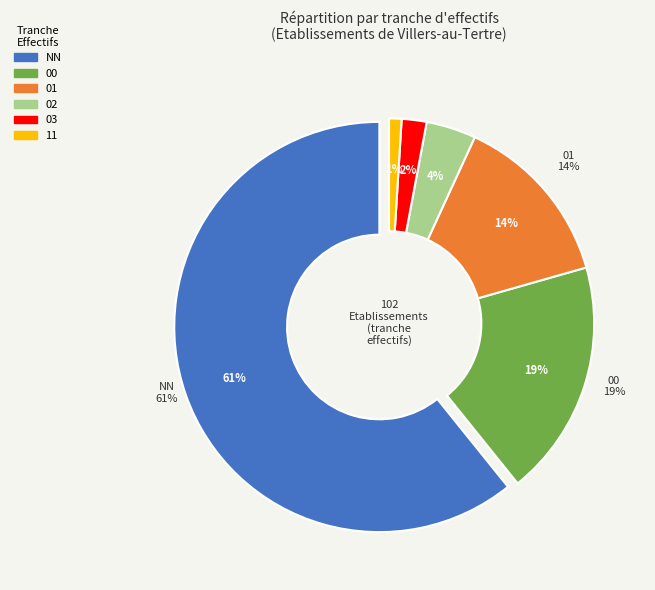

Which category has the biggest portion of the pie?

NN